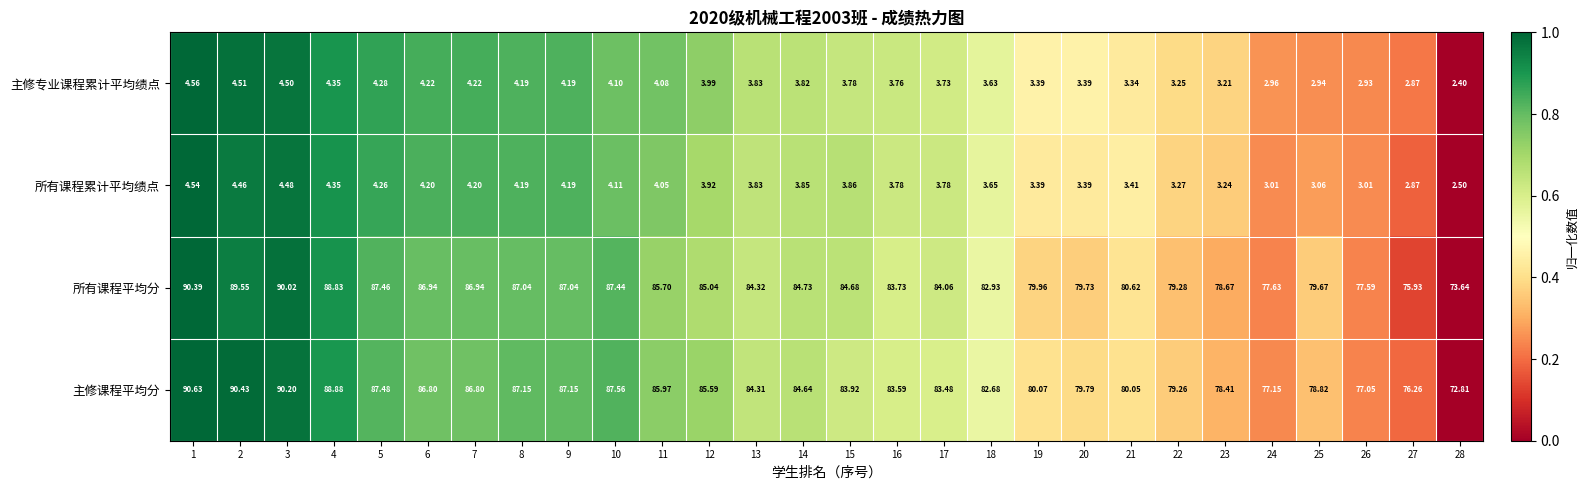

Rank the series at 16 from lowest to highest value.

主修专业课程累计平均绩点, 所有课程累计平均绩点, 主修课程平均分, 所有课程平均分